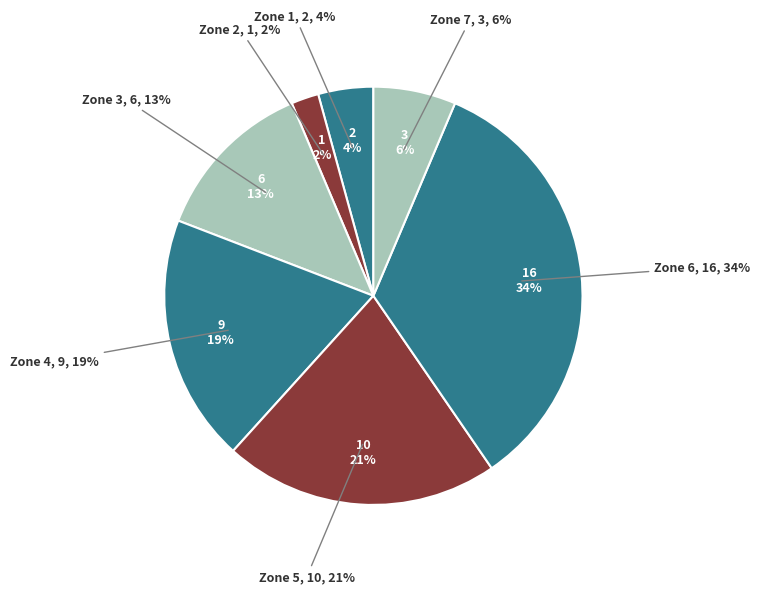

The 5 slice represents 6% of the pie. True or false?

False